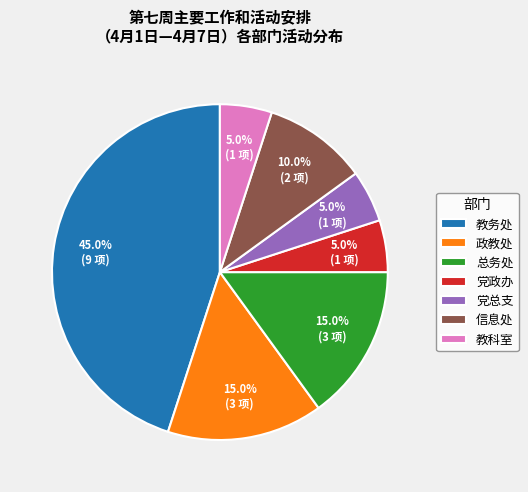

What percentage is the 总务处 slice, to the nearest percent?

15%